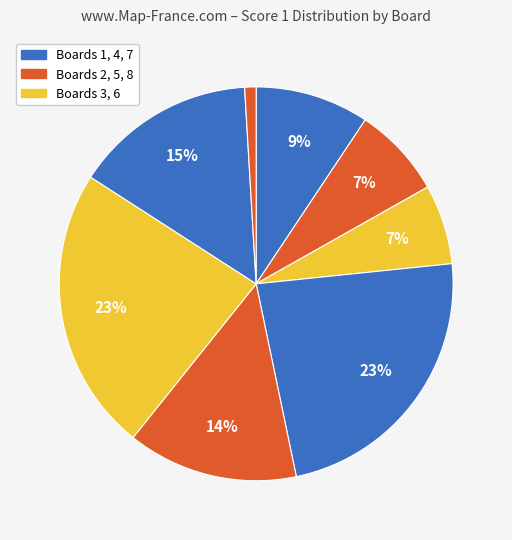

How many segments does this pie chart have?

8